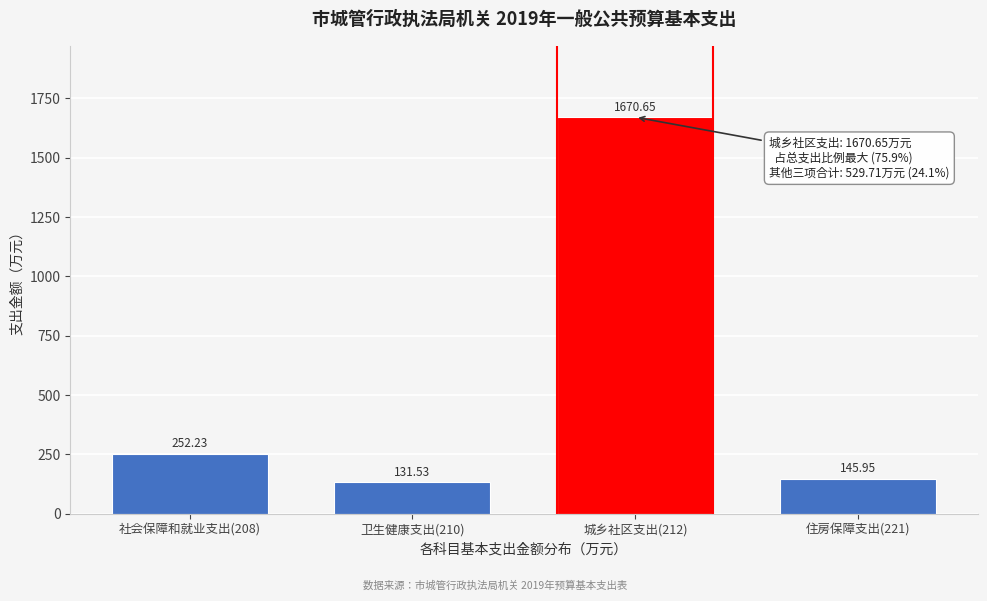

Between 城乡社区支出(212) and 住房保障支出(221), which is larger?

城乡社区支出(212)